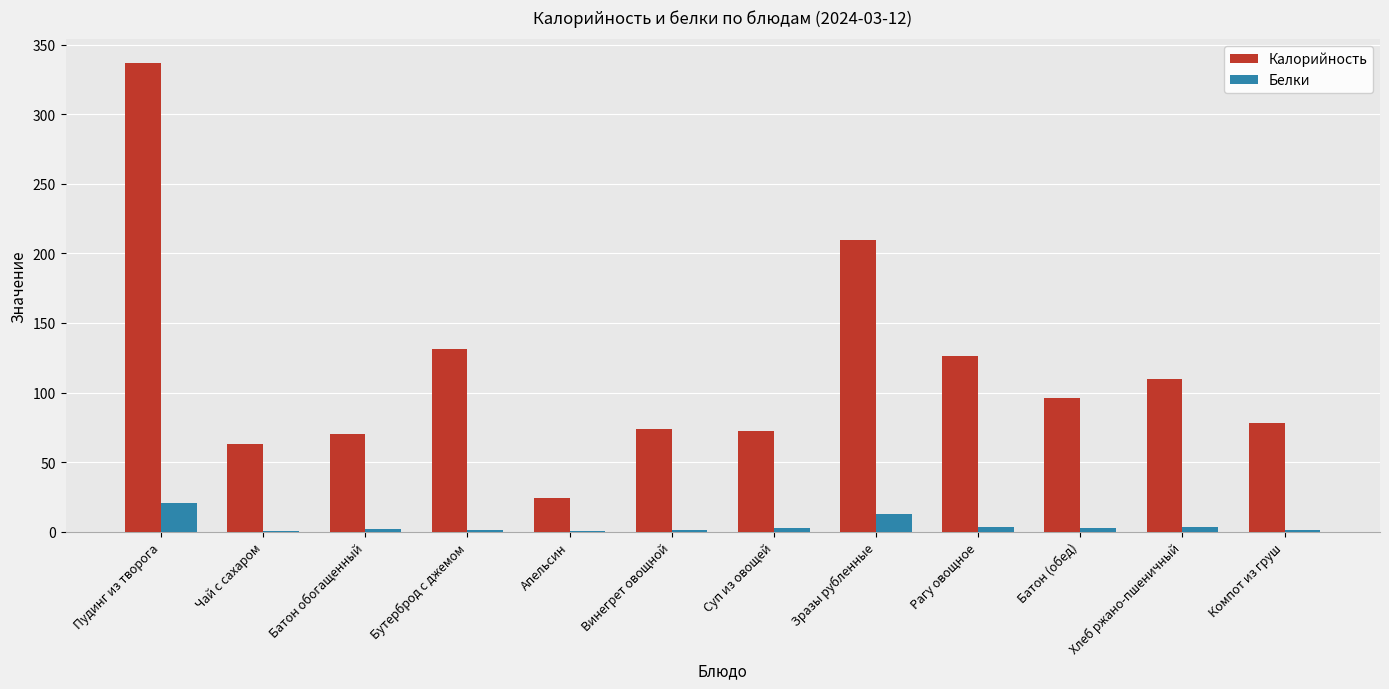

Which label corresponds to the largest value in the chart?

Пудинг из творога